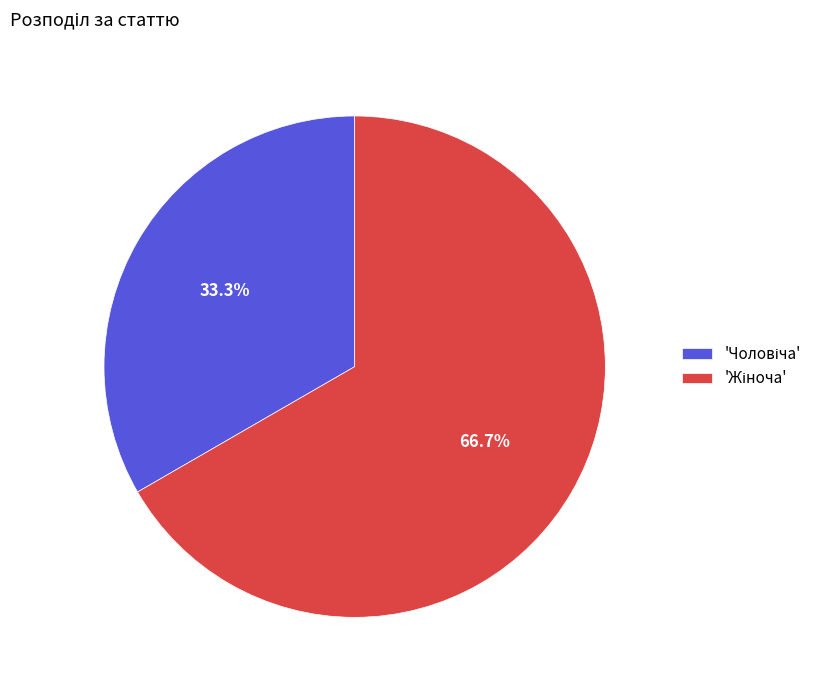

How many slices are in this pie chart?

2